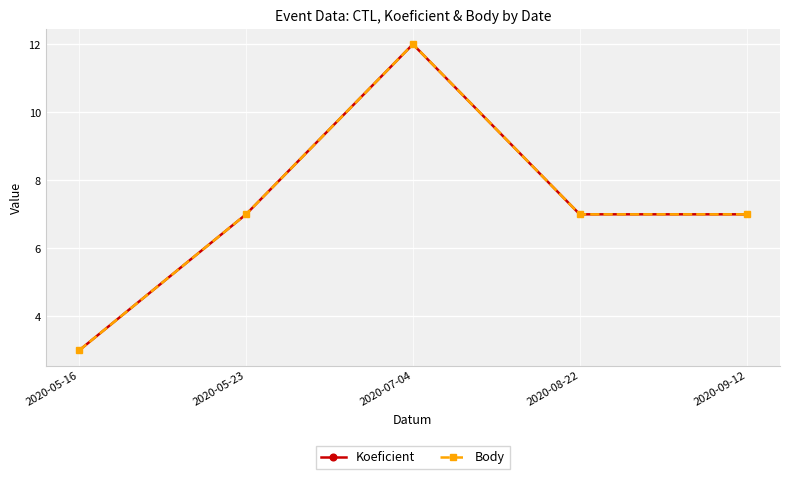

Which category has the highest value across all series?

2020-07-04